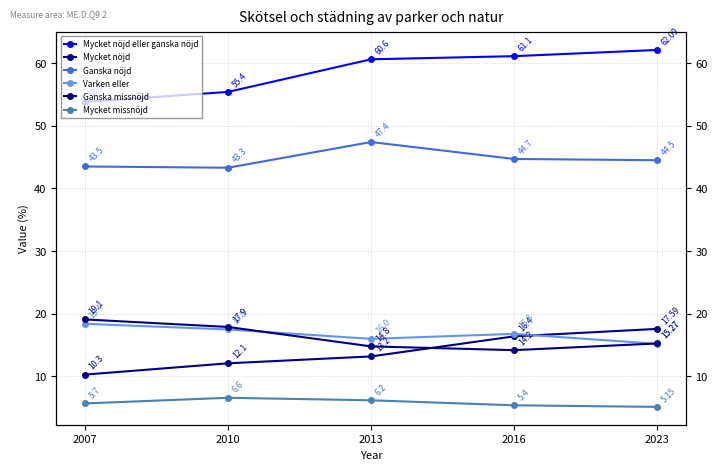

Which series ends up on top after the final intersection of Mycket nöjd and Varken eller?

Mycket nöjd